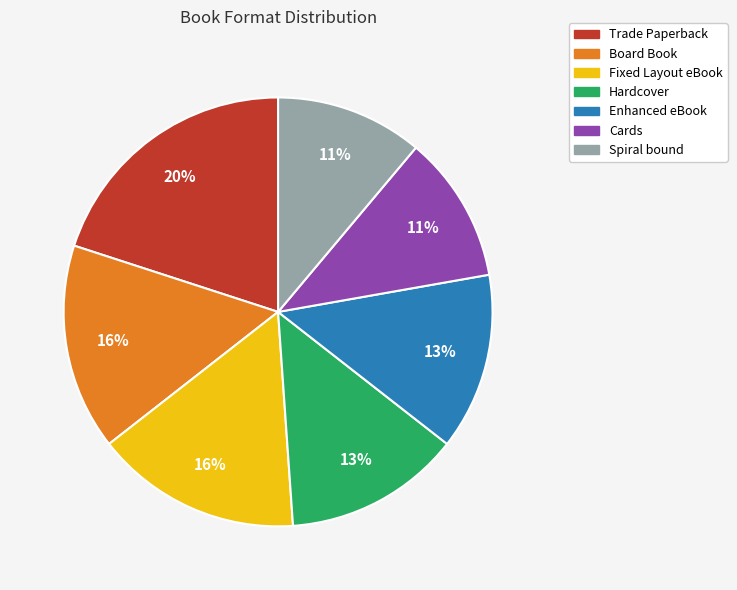

Is it true that Spiral bound is 11% of the pie?

True